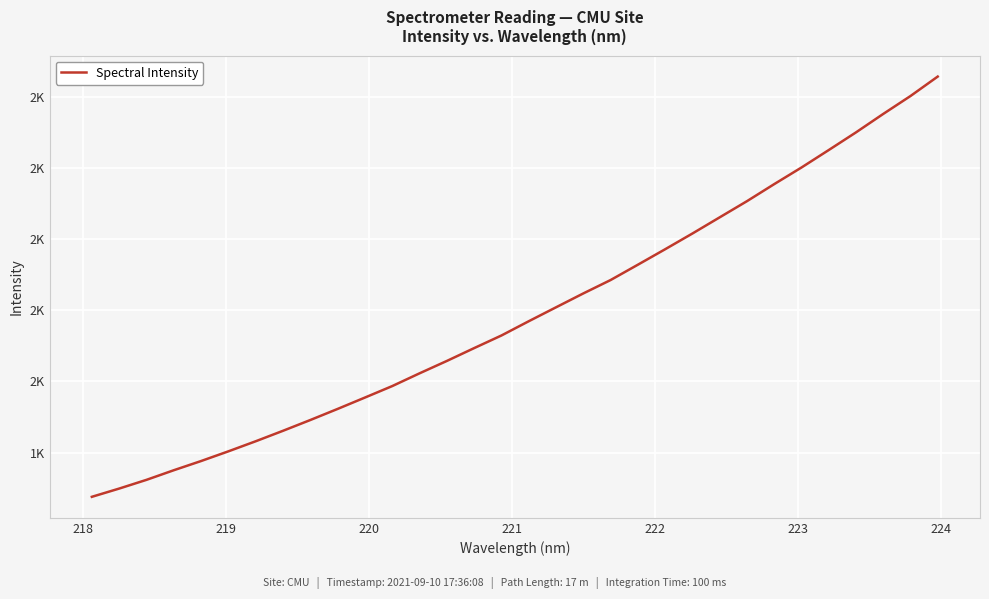

Is this an area chart (filled region under the line)?

No